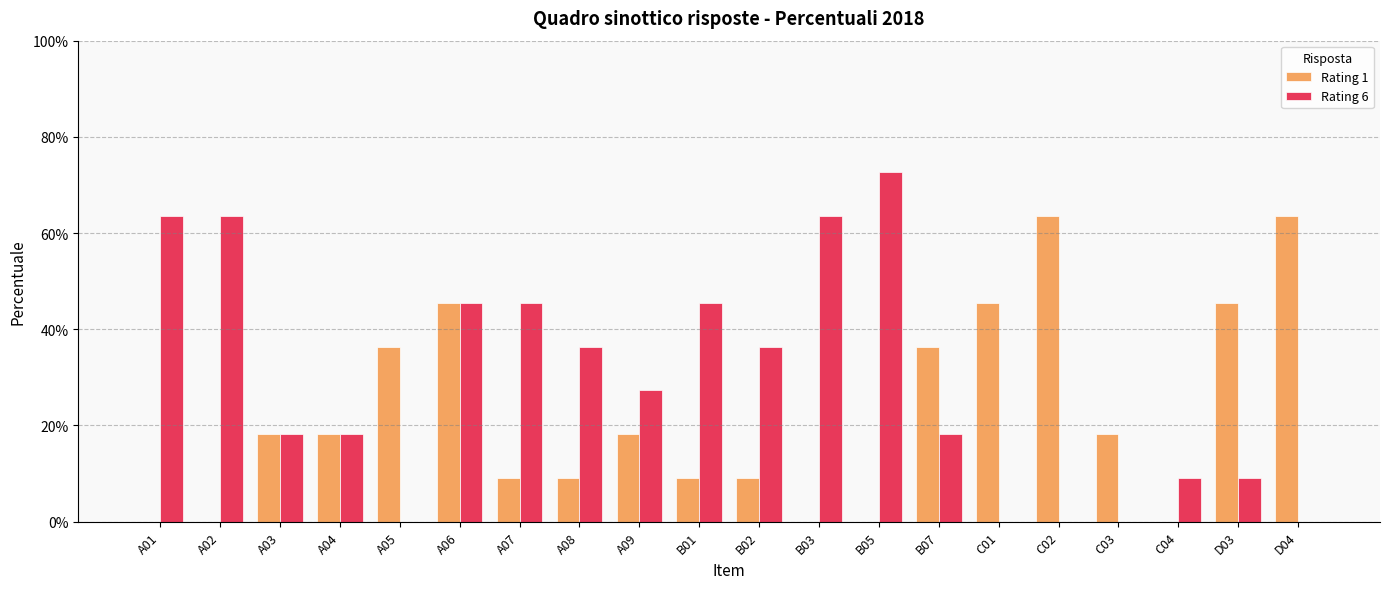

What is the maximum value shown in the chart?

0.7